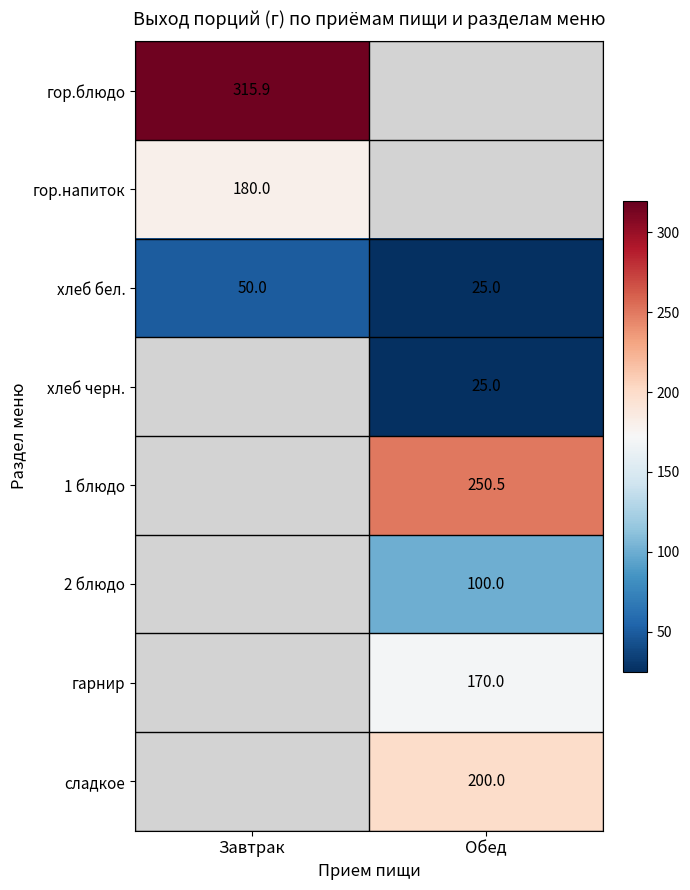

Is the value of 1 блюдо at Обед greater than the value of гор.блюдо at Завтрак?

No